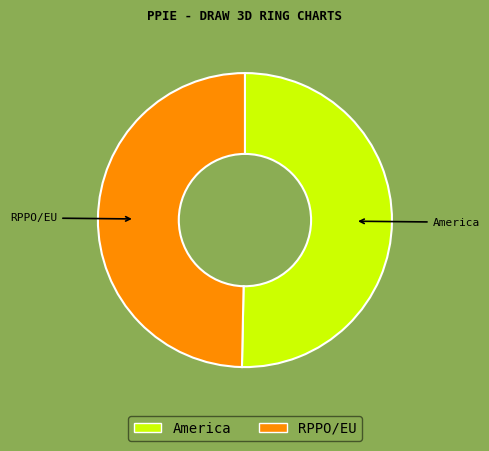

What is the ratio of the value at RPPO/EU to the value at America?

1.0